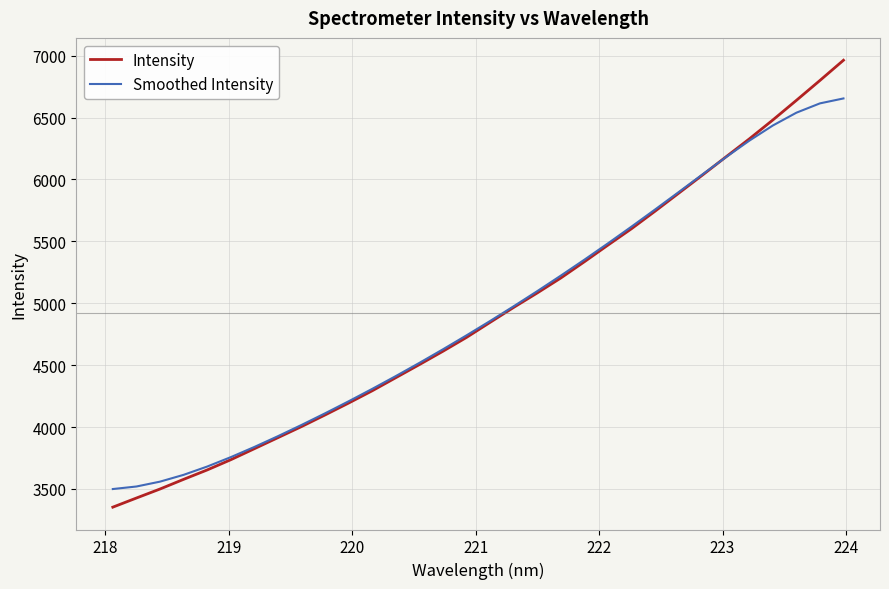

What is the maximum value shown in the chart?

6963.4